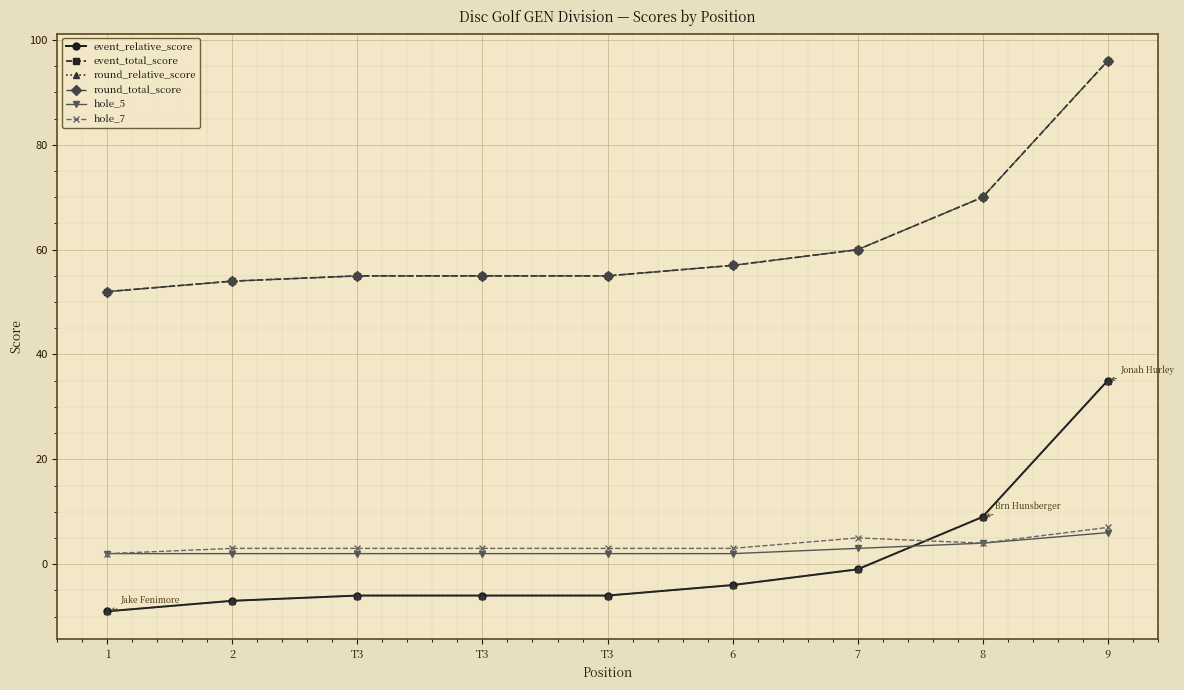

At 1, list the series in order from largest to smallest.

event_total_score, round_total_score, hole_5, hole_7, event_relative_score, round_relative_score